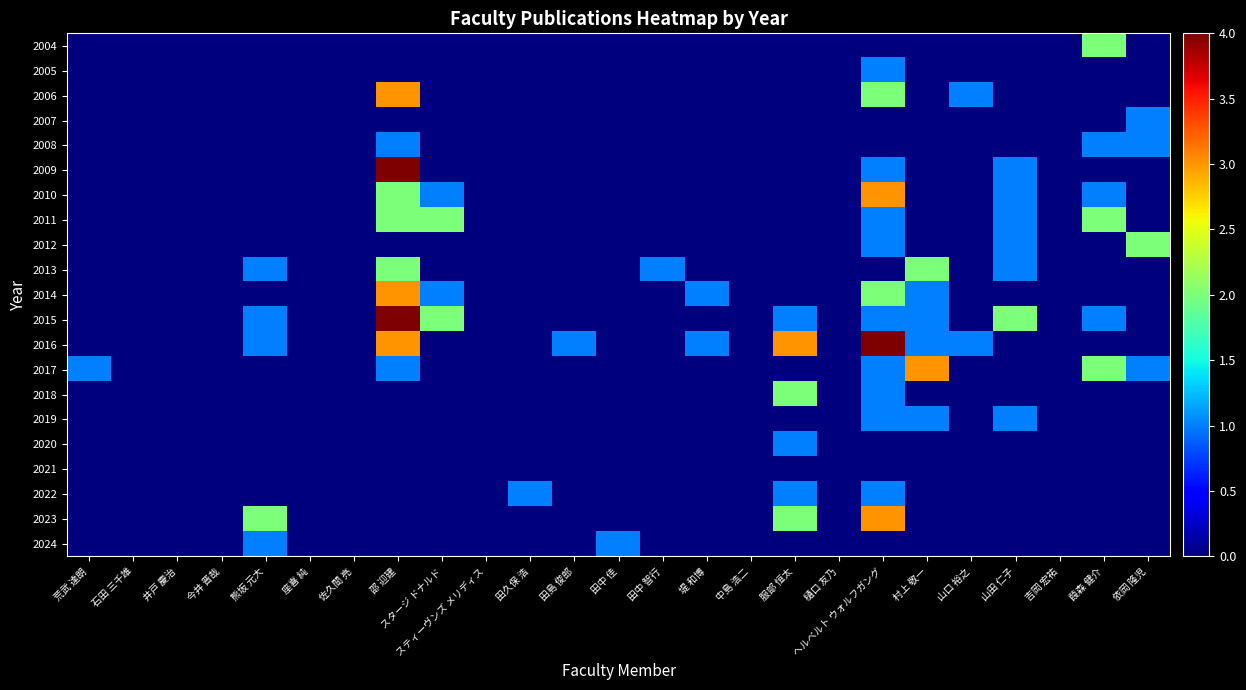

Reading left to right, list all the values displayed in this chart.

2004: 荒武 達朗=0	石田 三千雄=0	井戸 慶治=0	今井 晋哉=0	熊坂 元大=0	座喜 純=0	佐久間 亮=0	邵 迎建=0	スタージ ドナルド=0	スティーヴンズ メリディス=0	田久保 浩=0	田島 俊郎=0	田中 佳=0	田中 智行=0	堤 和博=0	中島 浩二=0	服部 恒太=0	樋口 友乃=0	ヘルベルト ウォルフガング=0	村上 敬一=0	山口 裕之=0	山田 仁子=0	吉岡 宏祐=0	葭森 健介=2	依岡 隆児=0
2005: 荒武 達朗=0	石田 三千雄=0	井戸 慶治=0	今井 晋哉=0	熊坂 元大=0	座喜 純=0	佐久間 亮=0	邵 迎建=0	スタージ ドナルド=0	スティーヴンズ メリディス=0	田久保 浩=0	田島 俊郎=0	田中 佳=0	田中 智行=0	堤 和博=0	中島 浩二=0	服部 恒太=0	樋口 友乃=0	ヘルベルト ウォルフガング=1	村上 敬一=0	山口 裕之=0	山田 仁子=0	吉岡 宏祐=0	葭森 健介=0	依岡 隆児=0
2006: 荒武 達朗=0	石田 三千雄=0	井戸 慶治=0	今井 晋哉=0	熊坂 元大=0	座喜 純=0	佐久間 亮=0	邵 迎建=3	スタージ ドナルド=0	スティーヴンズ メリディス=0	田久保 浩=0	田島 俊郎=0	田中 佳=0	田中 智行=0	堤 和博=0	中島 浩二=0	服部 恒太=0	樋口 友乃=0	ヘルベルト ウォルフガング=2	村上 敬一=0	山口 裕之=1	山田 仁子=0	吉岡 宏祐=0	葭森 健介=0	依岡 隆児=0
2007: 荒武 達朗=0	石田 三千雄=0	井戸 慶治=0	今井 晋哉=0	熊坂 元大=0	座喜 純=0	佐久間 亮=0	邵 迎建=0	スタージ ドナルド=0	スティーヴンズ メリディス=0	田久保 浩=0	田島 俊郎=0	田中 佳=0	田中 智行=0	堤 和博=0	中島 浩二=0	服部 恒太=0	樋口 友乃=0	ヘルベルト ウォルフガング=0	村上 敬一=0	山口 裕之=0	山田 仁子=0	吉岡 宏祐=0	葭森 健介=0	依岡 隆児=1
2008: 荒武 達朗=0	石田 三千雄=0	井戸 慶治=0	今井 晋哉=0	熊坂 元大=0	座喜 純=0	佐久間 亮=0	邵 迎建=1	スタージ ドナルド=0	スティーヴンズ メリディス=0	田久保 浩=0	田島 俊郎=0	田中 佳=0	田中 智行=0	堤 和博=0	中島 浩二=0	服部 恒太=0	樋口 友乃=0	ヘルベルト ウォルフガング=0	村上 敬一=0	山口 裕之=0	山田 仁子=0	吉岡 宏祐=0	葭森 健介=1	依岡 隆児=1
2009: 荒武 達朗=0	石田 三千雄=0	井戸 慶治=0	今井 晋哉=0	熊坂 元大=0	座喜 純=0	佐久間 亮=0	邵 迎建=4	スタージ ドナルド=0	スティーヴンズ メリディス=0	田久保 浩=0	田島 俊郎=0	田中 佳=0	田中 智行=0	堤 和博=0	中島 浩二=0	服部 恒太=0	樋口 友乃=0	ヘルベルト ウォルフガング=1	村上 敬一=0	山口 裕之=0	山田 仁子=1	吉岡 宏祐=0	葭森 健介=0	依岡 隆児=0
2010: 荒武 達朗=0	石田 三千雄=0	井戸 慶治=0	今井 晋哉=0	熊坂 元大=0	座喜 純=0	佐久間 亮=0	邵 迎建=2	スタージ ドナルド=1	スティーヴンズ メリディス=0	田久保 浩=0	田島 俊郎=0	田中 佳=0	田中 智行=0	堤 和博=0	中島 浩二=0	服部 恒太=0	樋口 友乃=0	ヘルベルト ウォルフガング=3	村上 敬一=0	山口 裕之=0	山田 仁子=1	吉岡 宏祐=0	葭森 健介=1	依岡 隆児=0
2011: 荒武 達朗=0	石田 三千雄=0	井戸 慶治=0	今井 晋哉=0	熊坂 元大=0	座喜 純=0	佐久間 亮=0	邵 迎建=2	スタージ ドナルド=2	スティーヴンズ メリディス=0	田久保 浩=0	田島 俊郎=0	田中 佳=0	田中 智行=0	堤 和博=0	中島 浩二=0	服部 恒太=0	樋口 友乃=0	ヘルベルト ウォルフガング=1	村上 敬一=0	山口 裕之=0	山田 仁子=1	吉岡 宏祐=0	葭森 健介=2	依岡 隆児=0
2012: 荒武 達朗=0	石田 三千雄=0	井戸 慶治=0	今井 晋哉=0	熊坂 元大=0	座喜 純=0	佐久間 亮=0	邵 迎建=0	スタージ ドナルド=0	スティーヴンズ メリディス=0	田久保 浩=0	田島 俊郎=0	田中 佳=0	田中 智行=0	堤 和博=0	中島 浩二=0	服部 恒太=0	樋口 友乃=0	ヘルベルト ウォルフガング=1	村上 敬一=0	山口 裕之=0	山田 仁子=1	吉岡 宏祐=0	葭森 健介=0	依岡 隆児=2
2013: 荒武 達朗=0	石田 三千雄=0	井戸 慶治=0	今井 晋哉=0	熊坂 元大=1	座喜 純=0	佐久間 亮=0	邵 迎建=2	スタージ ドナルド=0	スティーヴンズ メリディス=0	田久保 浩=0	田島 俊郎=0	田中 佳=0	田中 智行=1	堤 和博=0	中島 浩二=0	服部 恒太=0	樋口 友乃=0	ヘルベルト ウォルフガング=0	村上 敬一=2	山口 裕之=0	山田 仁子=1	吉岡 宏祐=0	葭森 健介=0	依岡 隆児=0
2014: 荒武 達朗=0	石田 三千雄=0	井戸 慶治=0	今井 晋哉=0	熊坂 元大=0	座喜 純=0	佐久間 亮=0	邵 迎建=3	スタージ ドナルド=1	スティーヴンズ メリディス=0	田久保 浩=0	田島 俊郎=0	田中 佳=0	田中 智行=0	堤 和博=1	中島 浩二=0	服部 恒太=0	樋口 友乃=0	ヘルベルト ウォルフガング=2	村上 敬一=1	山口 裕之=0	山田 仁子=0	吉岡 宏祐=0	葭森 健介=0	依岡 隆児=0
2015: 荒武 達朗=0	石田 三千雄=0	井戸 慶治=0	今井 晋哉=0	熊坂 元大=1	座喜 純=0	佐久間 亮=0	邵 迎建=4	スタージ ドナルド=2	スティーヴンズ メリディス=0	田久保 浩=0	田島 俊郎=0	田中 佳=0	田中 智行=0	堤 和博=0	中島 浩二=0	服部 恒太=1	樋口 友乃=0	ヘルベルト ウォルフガング=1	村上 敬一=1	山口 裕之=0	山田 仁子=2	吉岡 宏祐=0	葭森 健介=1	依岡 隆児=0
2016: 荒武 達朗=0	石田 三千雄=0	井戸 慶治=0	今井 晋哉=0	熊坂 元大=1	座喜 純=0	佐久間 亮=0	邵 迎建=3	スタージ ドナルド=0	スティーヴンズ メリディス=0	田久保 浩=0	田島 俊郎=1	田中 佳=0	田中 智行=0	堤 和博=1	中島 浩二=0	服部 恒太=3	樋口 友乃=0	ヘルベルト ウォルフガング=4	村上 敬一=1	山口 裕之=1	山田 仁子=0	吉岡 宏祐=0	葭森 健介=0	依岡 隆児=0
2017: 荒武 達朗=1	石田 三千雄=0	井戸 慶治=0	今井 晋哉=0	熊坂 元大=0	座喜 純=0	佐久間 亮=0	邵 迎建=1	スタージ ドナルド=0	スティーヴンズ メリディス=0	田久保 浩=0	田島 俊郎=0	田中 佳=0	田中 智行=0	堤 和博=0	中島 浩二=0	服部 恒太=0	樋口 友乃=0	ヘルベルト ウォルフガング=1	村上 敬一=3	山口 裕之=0	山田 仁子=0	吉岡 宏祐=0	葭森 健介=2	依岡 隆児=1
2018: 荒武 達朗=0	石田 三千雄=0	井戸 慶治=0	今井 晋哉=0	熊坂 元大=0	座喜 純=0	佐久間 亮=0	邵 迎建=0	スタージ ドナルド=0	スティーヴンズ メリディス=0	田久保 浩=0	田島 俊郎=0	田中 佳=0	田中 智行=0	堤 和博=0	中島 浩二=0	服部 恒太=2	樋口 友乃=0	ヘルベルト ウォルフガング=1	村上 敬一=0	山口 裕之=0	山田 仁子=0	吉岡 宏祐=0	葭森 健介=0	依岡 隆児=0
2019: 荒武 達朗=0	石田 三千雄=0	井戸 慶治=0	今井 晋哉=0	熊坂 元大=0	座喜 純=0	佐久間 亮=0	邵 迎建=0	スタージ ドナルド=0	スティーヴンズ メリディス=0	田久保 浩=0	田島 俊郎=0	田中 佳=0	田中 智行=0	堤 和博=0	中島 浩二=0	服部 恒太=0	樋口 友乃=0	ヘルベルト ウォルフガング=1	村上 敬一=1	山口 裕之=0	山田 仁子=1	吉岡 宏祐=0	葭森 健介=0	依岡 隆児=0
2020: 荒武 達朗=0	石田 三千雄=0	井戸 慶治=0	今井 晋哉=0	熊坂 元大=0	座喜 純=0	佐久間 亮=0	邵 迎建=0	スタージ ドナルド=0	スティーヴンズ メリディス=0	田久保 浩=0	田島 俊郎=0	田中 佳=0	田中 智行=0	堤 和博=0	中島 浩二=0	服部 恒太=1	樋口 友乃=0	ヘルベルト ウォルフガング=0	村上 敬一=0	山口 裕之=0	山田 仁子=0	吉岡 宏祐=0	葭森 健介=0	依岡 隆児=0
2021: 荒武 達朗=0	石田 三千雄=0	井戸 慶治=0	今井 晋哉=0	熊坂 元大=0	座喜 純=0	佐久間 亮=0	邵 迎建=0	スタージ ドナルド=0	スティーヴンズ メリディス=0	田久保 浩=0	田島 俊郎=0	田中 佳=0	田中 智行=0	堤 和博=0	中島 浩二=0	服部 恒太=0	樋口 友乃=0	ヘルベルト ウォルフガング=0	村上 敬一=0	山口 裕之=0	山田 仁子=0	吉岡 宏祐=0	葭森 健介=0	依岡 隆児=0
2022: 荒武 達朗=0	石田 三千雄=0	井戸 慶治=0	今井 晋哉=0	熊坂 元大=0	座喜 純=0	佐久間 亮=0	邵 迎建=0	スタージ ドナルド=0	スティーヴンズ メリディス=0	田久保 浩=1	田島 俊郎=0	田中 佳=0	田中 智行=0	堤 和博=0	中島 浩二=0	服部 恒太=1	樋口 友乃=0	ヘルベルト ウォルフガング=1	村上 敬一=0	山口 裕之=0	山田 仁子=0	吉岡 宏祐=0	葭森 健介=0	依岡 隆児=0
2023: 荒武 達朗=0	石田 三千雄=0	井戸 慶治=0	今井 晋哉=0	熊坂 元大=2	座喜 純=0	佐久間 亮=0	邵 迎建=0	スタージ ドナルド=0	スティーヴンズ メリディス=0	田久保 浩=0	田島 俊郎=0	田中 佳=0	田中 智行=0	堤 和博=0	中島 浩二=0	服部 恒太=2	樋口 友乃=0	ヘルベルト ウォルフガング=3	村上 敬一=0	山口 裕之=0	山田 仁子=0	吉岡 宏祐=0	葭森 健介=0	依岡 隆児=0
2024: 荒武 達朗=0	石田 三千雄=0	井戸 慶治=0	今井 晋哉=0	熊坂 元大=1	座喜 純=0	佐久間 亮=0	邵 迎建=0	スタージ ドナルド=0	スティーヴンズ メリディス=0	田久保 浩=0	田島 俊郎=0	田中 佳=1	田中 智行=0	堤 和博=0	中島 浩二=0	服部 恒太=0	樋口 友乃=0	ヘルベルト ウォルフガング=0	村上 敬一=0	山口 裕之=0	山田 仁子=0	吉岡 宏祐=0	葭森 健介=0	依岡 隆児=0